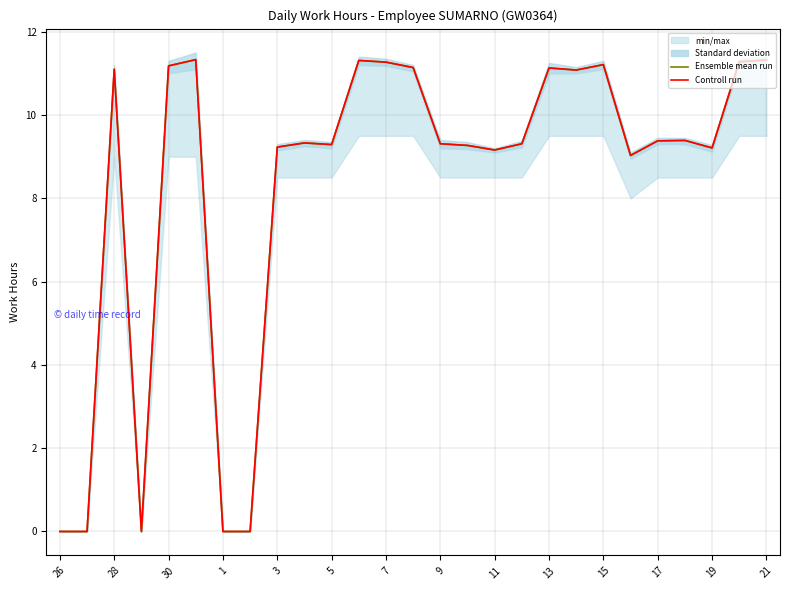

What is the sum of all Controll run values?

225.3